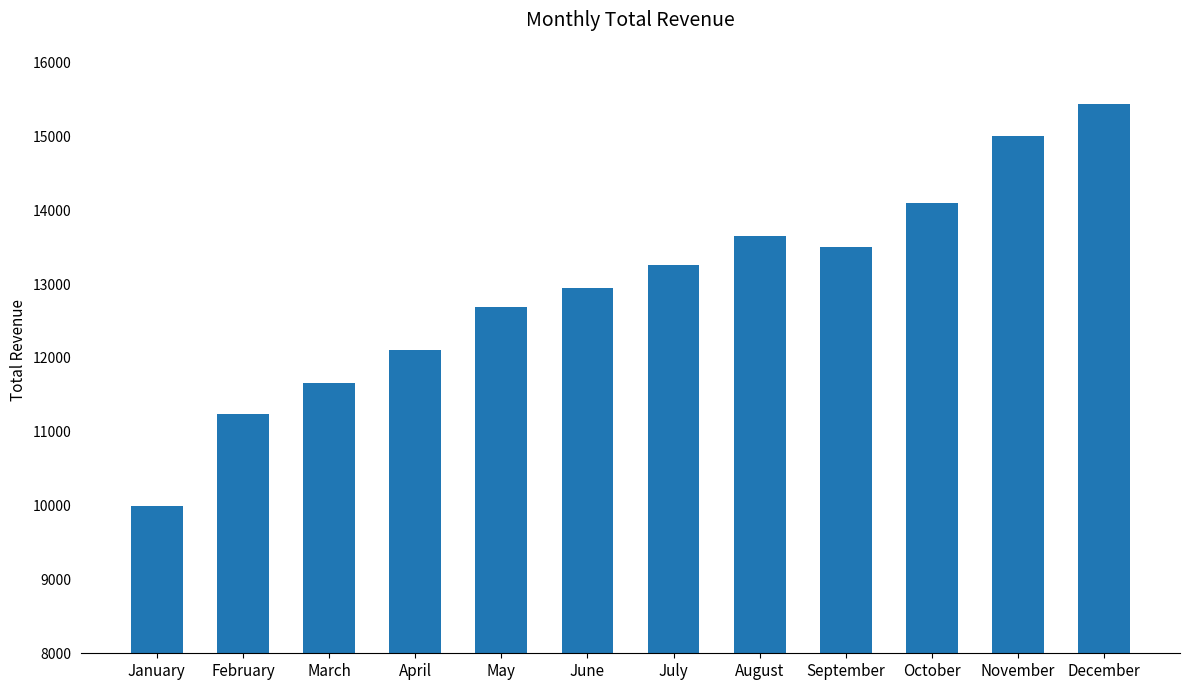

Reading right to left, extract all data points from this chart.

December=15440	November=15010	October=14100	September=13500	August=13654	July=13254	June=12940	May=12687	April=12100	March=11654	February=11245	January=10000